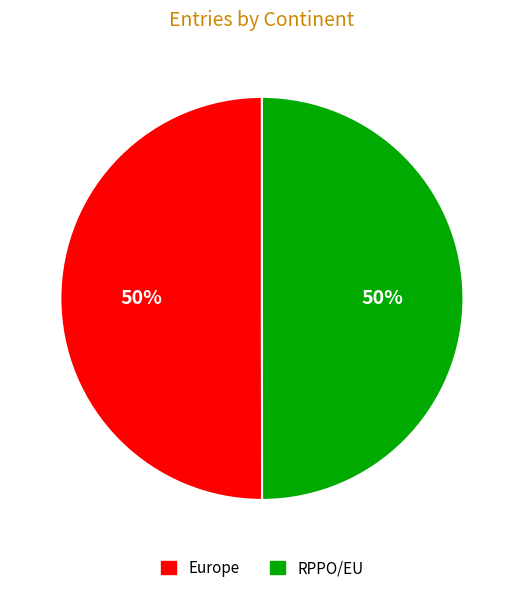

What is the ratio of the value at Europe to the value at RPPO/EU?

1.0